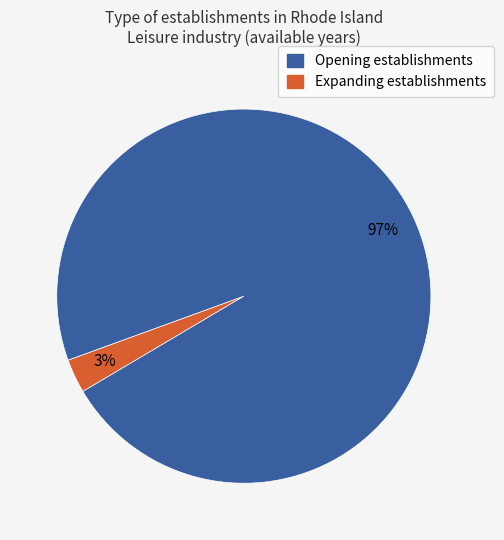

To the nearest percent, what is the average slice percentage?

50%